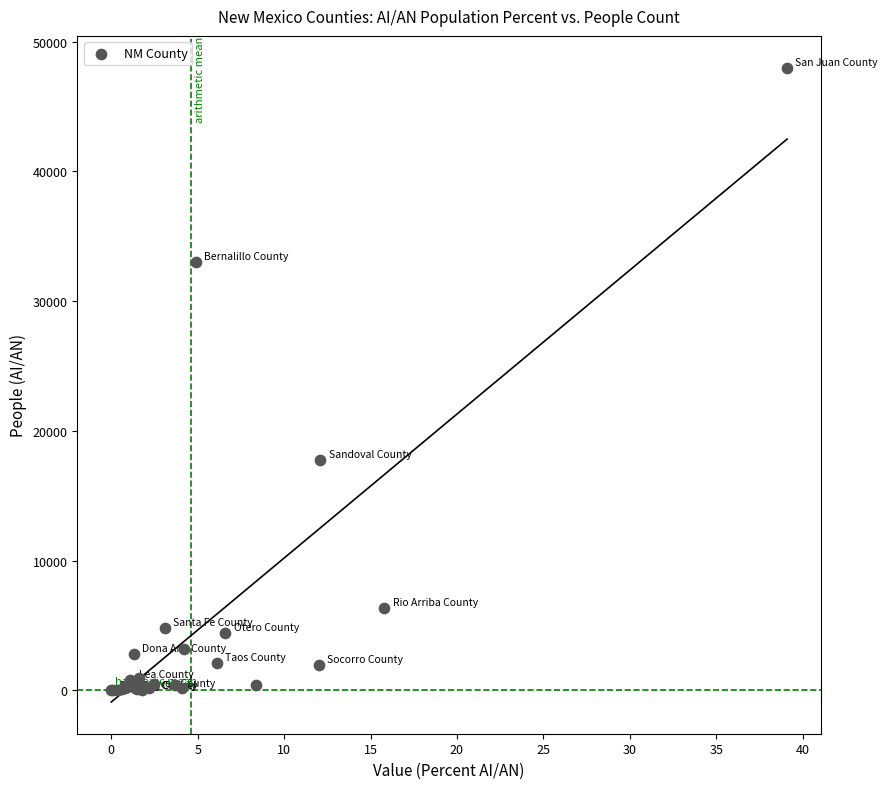

What Y value in the scatter plot is closest to 24001?

17790